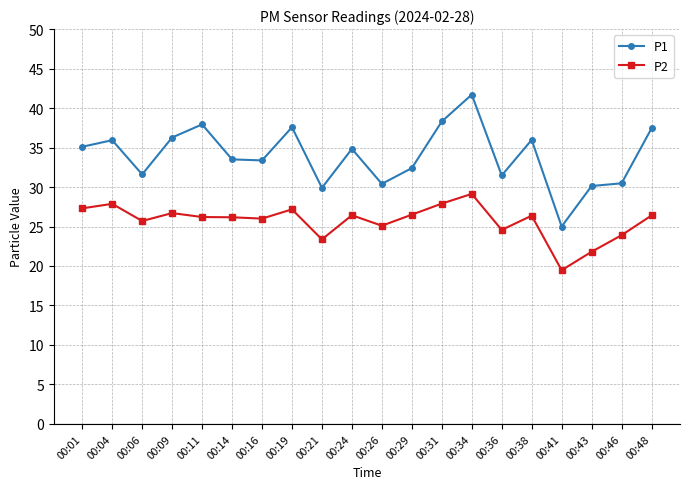

What are all the series names shown in the legend?

P1, P2